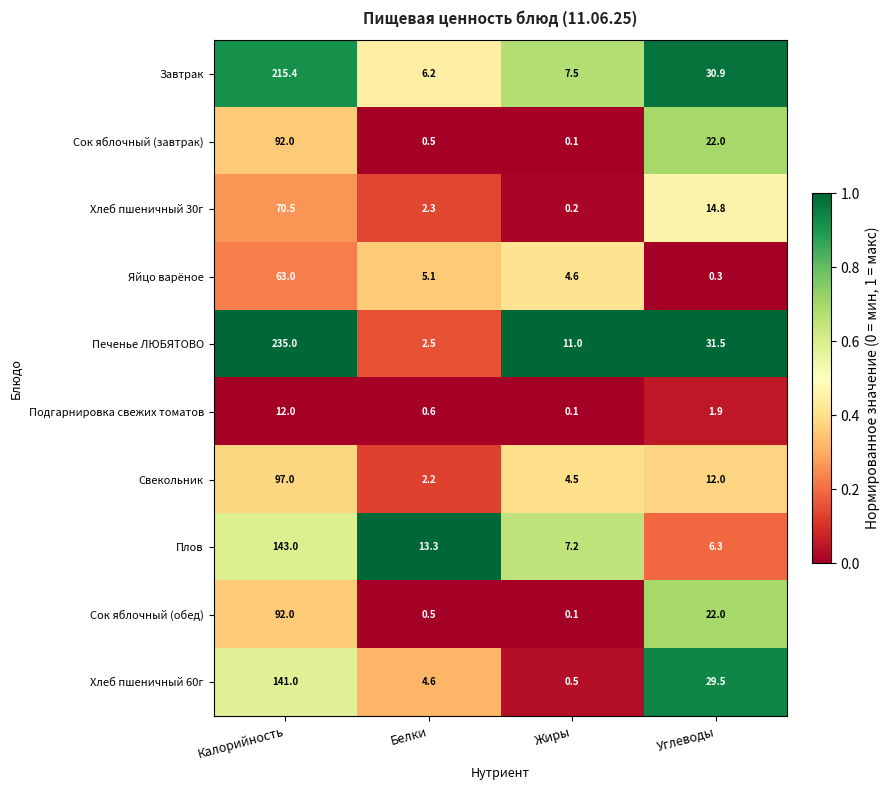

Between Калорийность and Белки, which series saw the biggest shift?

Печенье ЛЮБЯТОВО